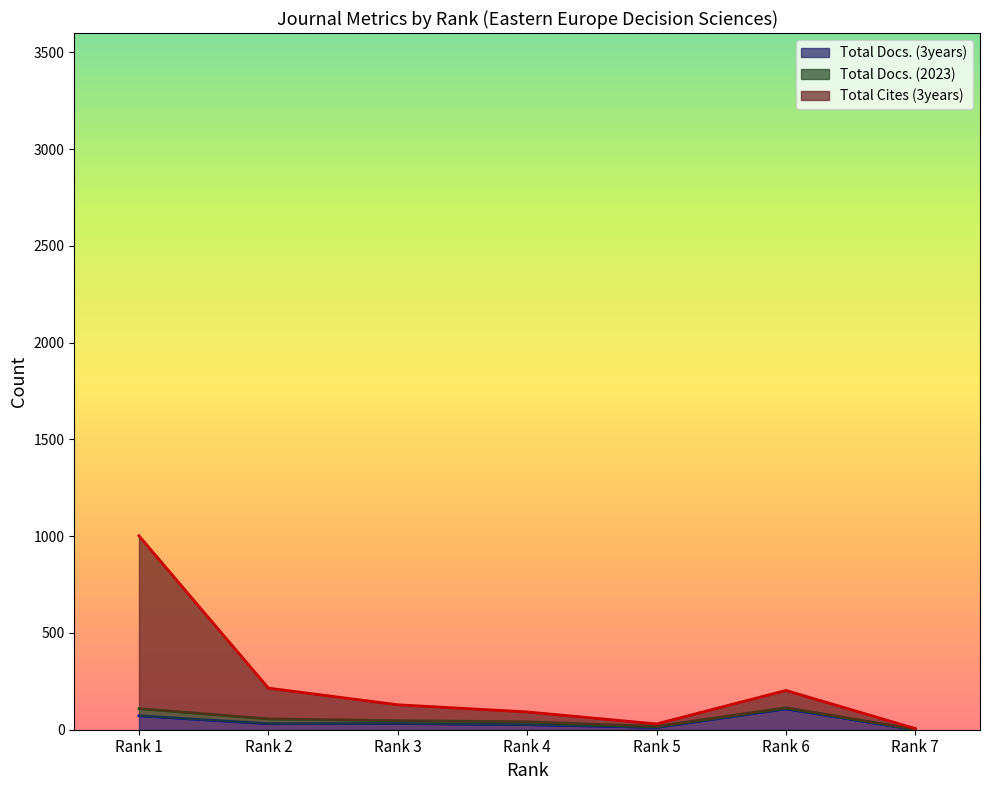

Is the value of Total Docs. (3years) at Rank 2 greater than the value of Total Cites (3years) at Rank 4?

No